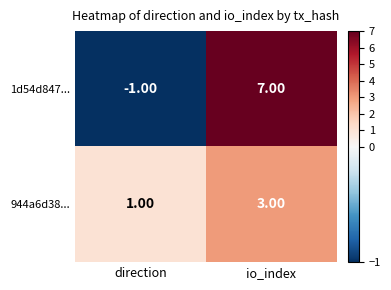

Is the value of 944a6d38... at io_index greater than the value of 1d54d847... at direction?

Yes